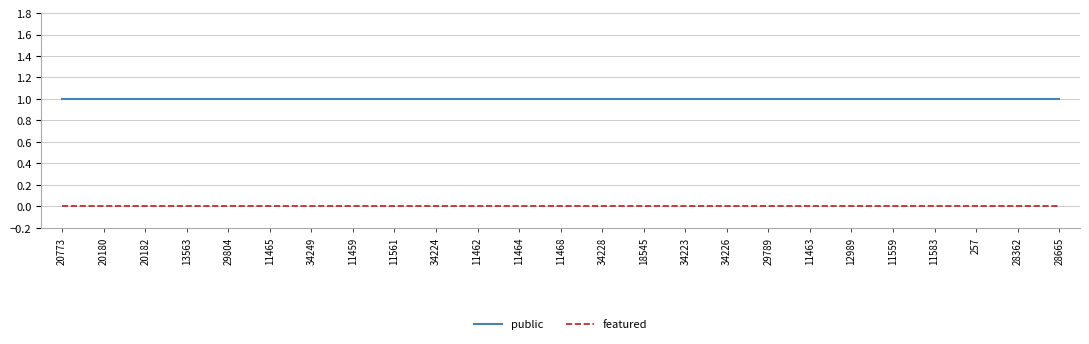

What are all the series names shown in the legend?

public, featured